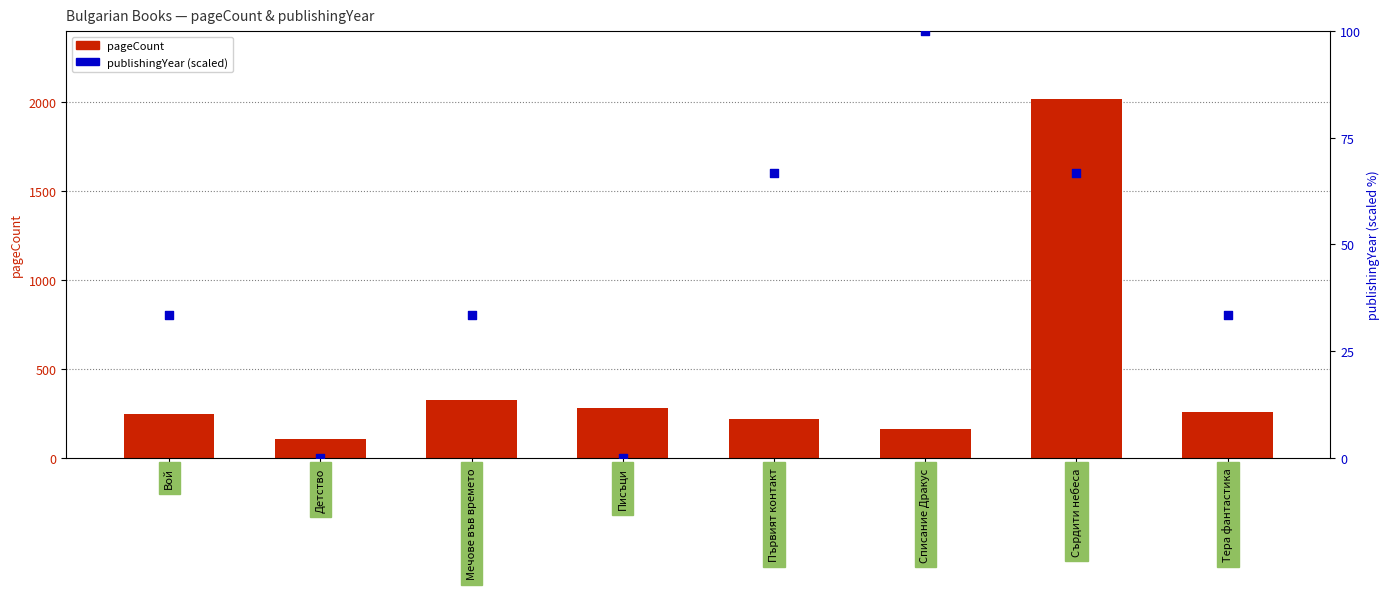

Is the value of publishingYear (scaled) at Списание Дракус greater than the value of pageCount at Сърдити небеса?

No